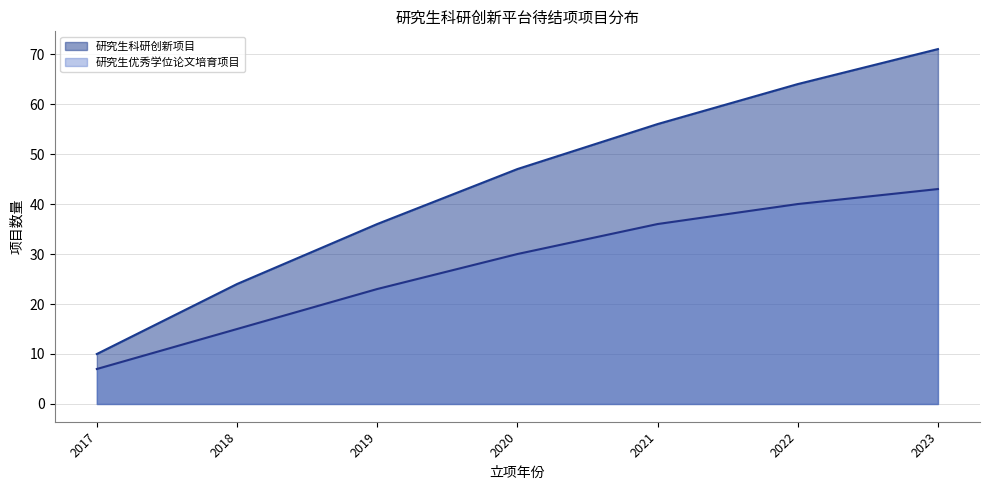

True or false: 项目数量 and 会计学院 intersect in this chart.

False